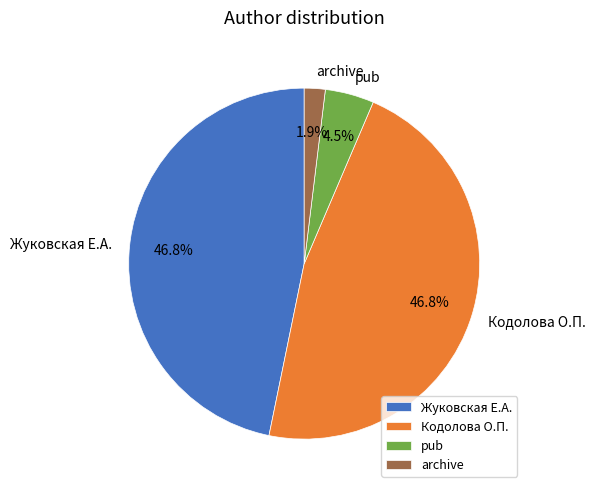

Is the sum of pub and archive greater than half?

No